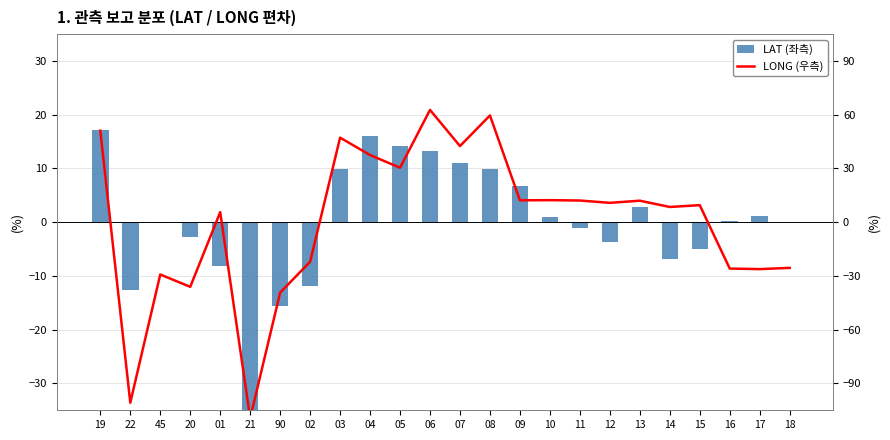

Count the number of categories in the chart.

24